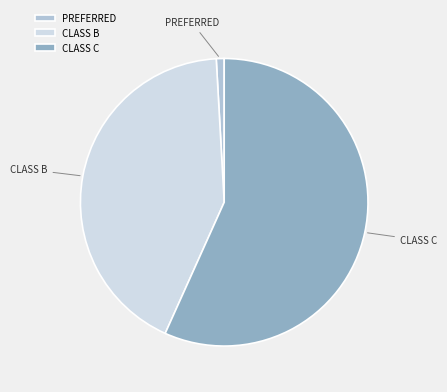

Do CLASS C and CLASS B together represent more than half of the pie?

Yes